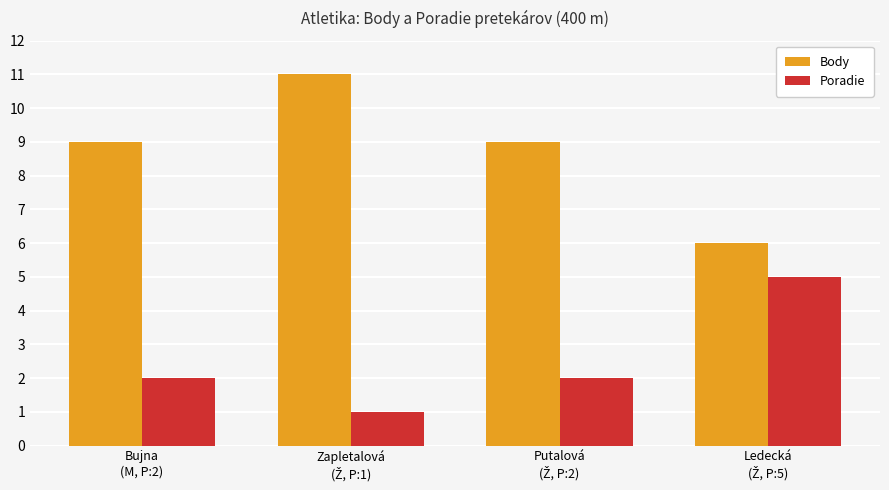

What is the greatest value displayed?

11